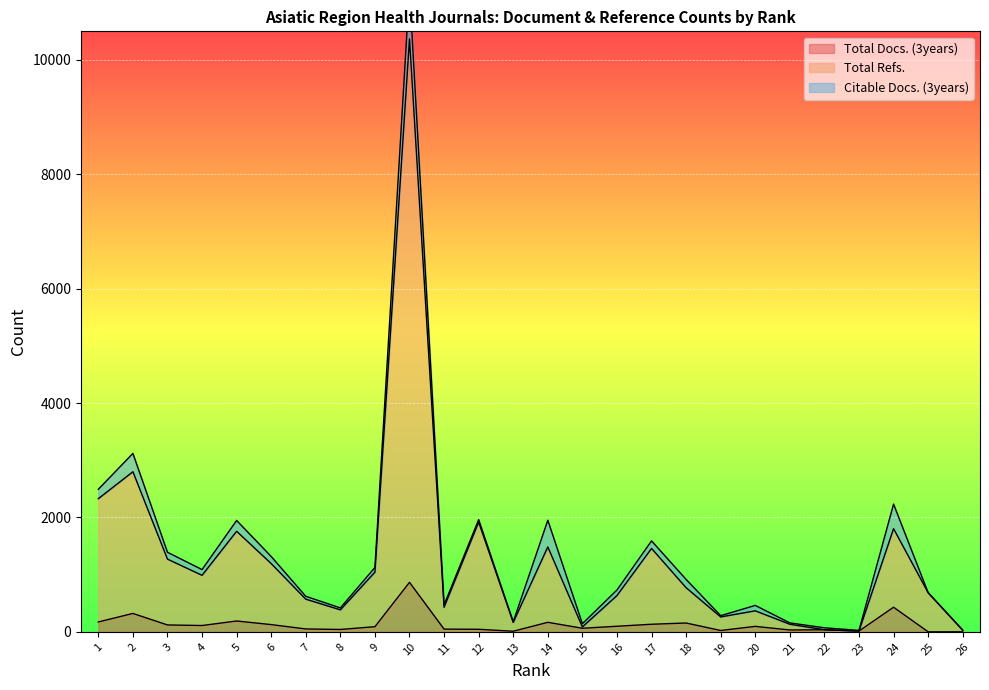

At which label does Total Docs. (3years) first exceed 95?

1